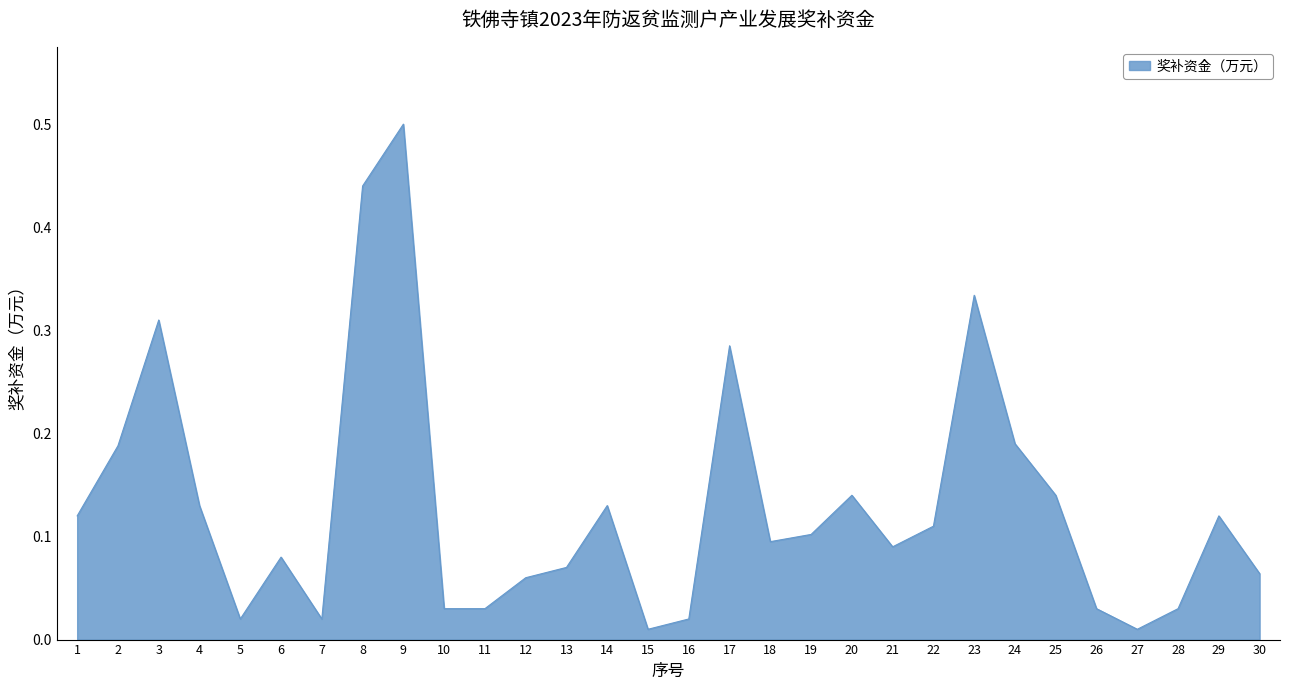

At which category does the chart reach its peak across all series?

9